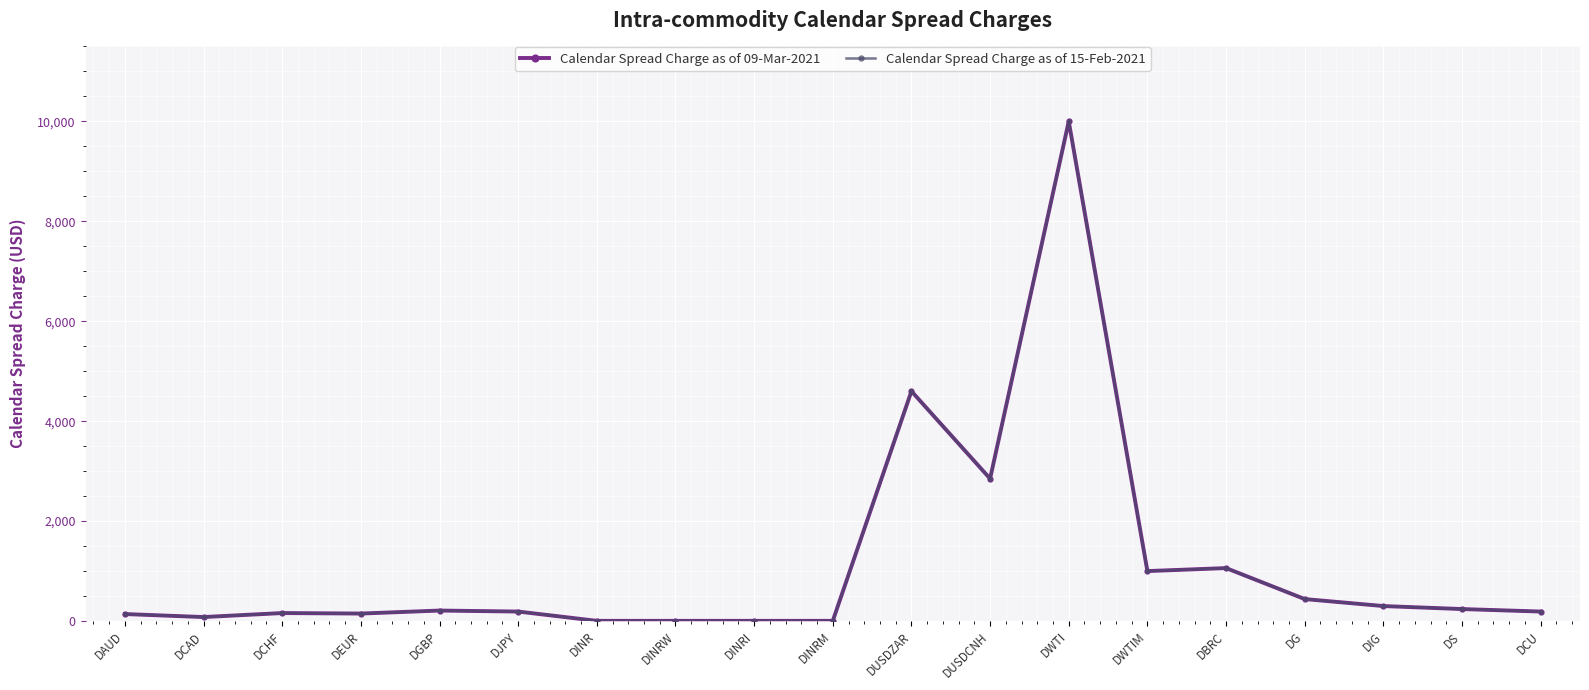

True or false: Calendar Spread Charge as of 15-Feb-2021 and Calendar Spread Charge as of 09-Mar-2021 cross at least once.

False